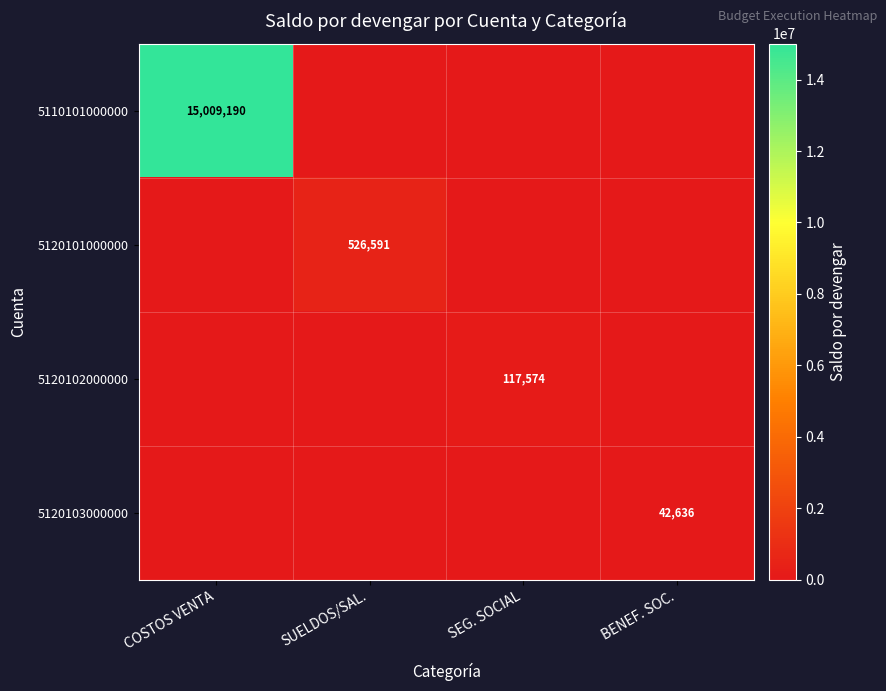

Where is 5120102000000 nearest to the value 58786?

COSTOS VENTA